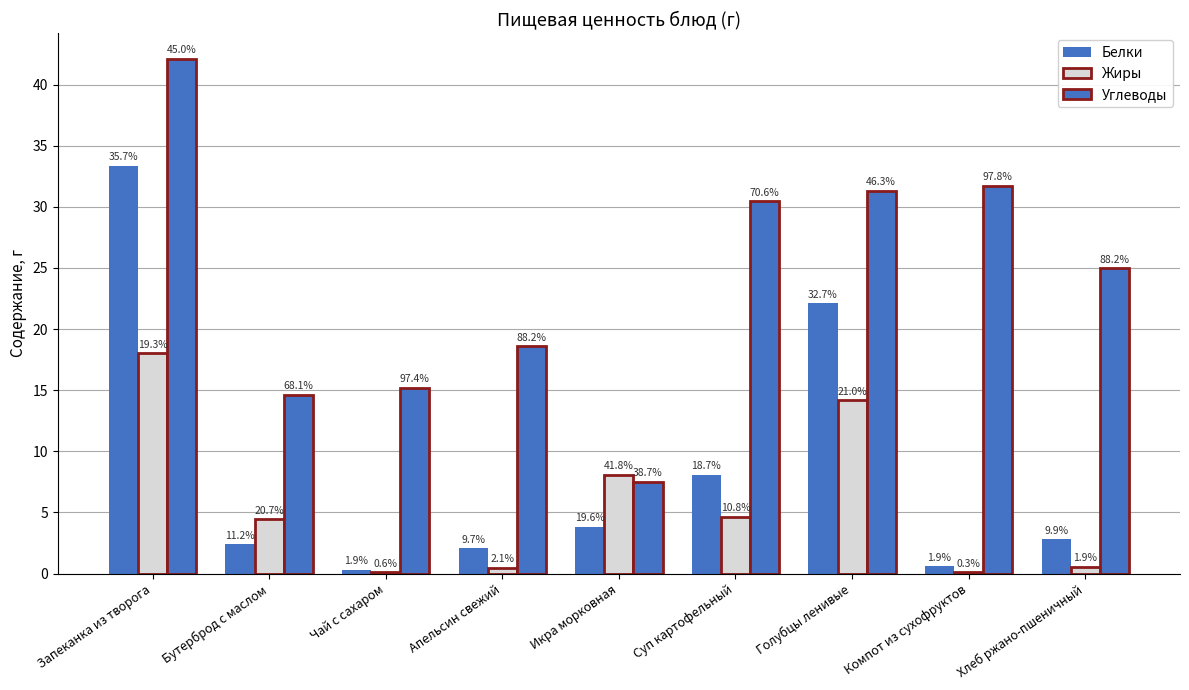

At which category is the sum across all series the highest?

Запеканка из творога